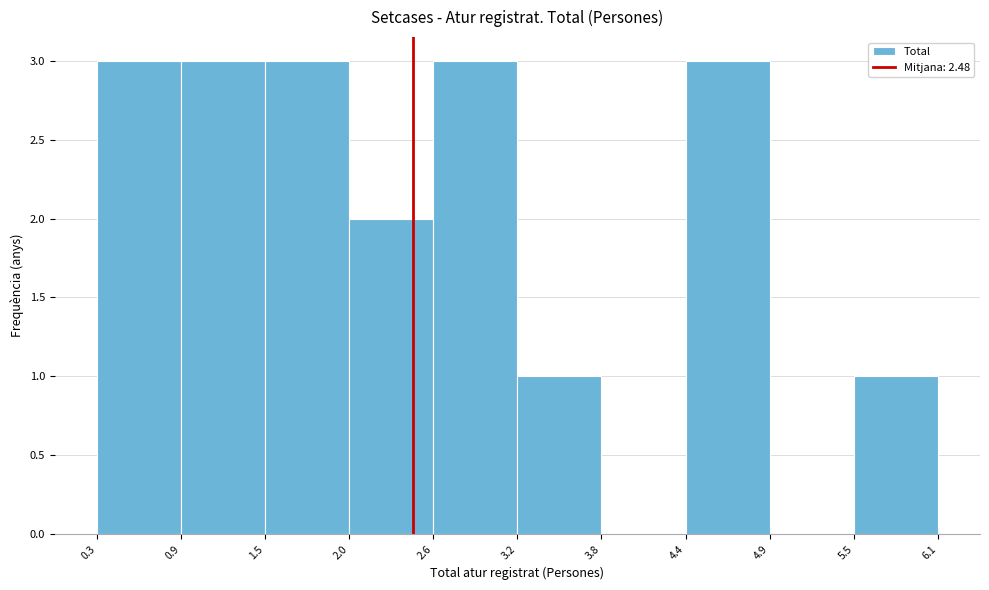

Reading left to right, list every bar in this chart as the range it spans on the x-axis followed by its height. The values are not printed on the chart, so give them approximately, as read against the axis.

0.3 to 0.9: 3
0.9 to 1.5: 3
1.5 to 2.0: 3
2.0 to 2.6: 2
2.6 to 3.2: 3
3.2 to 3.8: 1
3.8 to 4.4: 0
4.4 to 4.9: 3
4.9 to 5.5: 0
5.5 to 6.1: 1